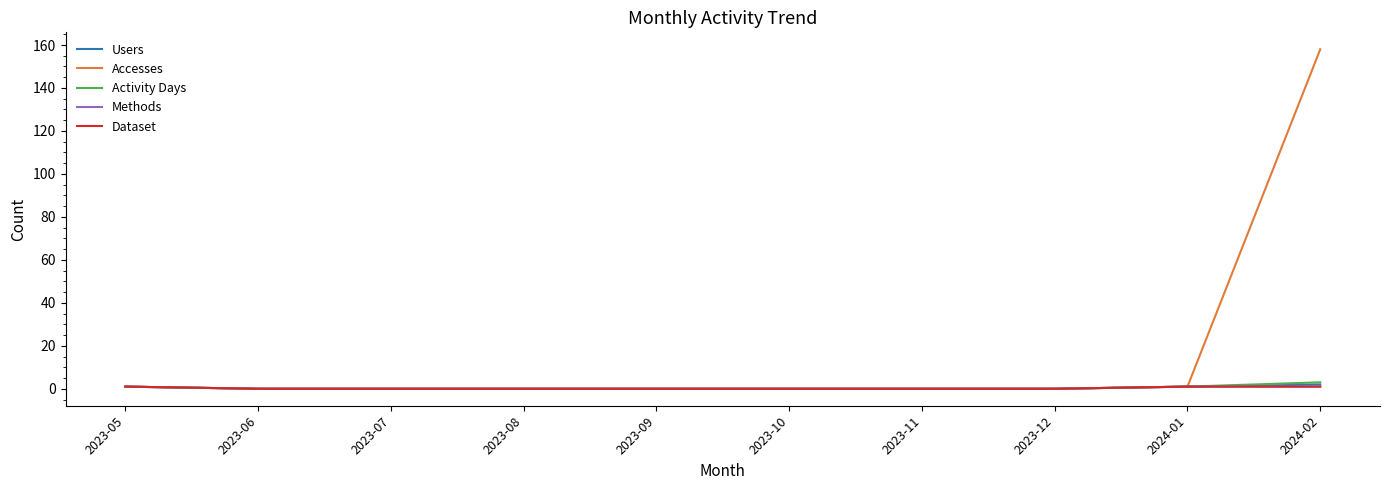

True or false: Dataset has more than 0 points higher than both neighbors.

False